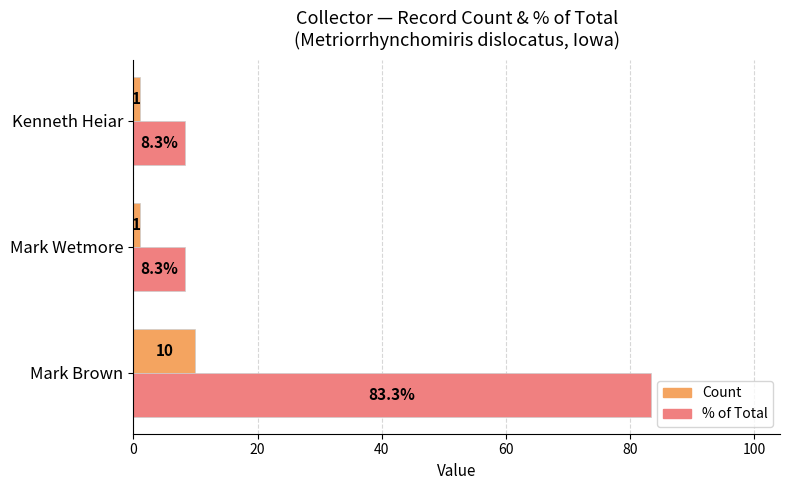

What is the highest value of the % of Total series?

83.3